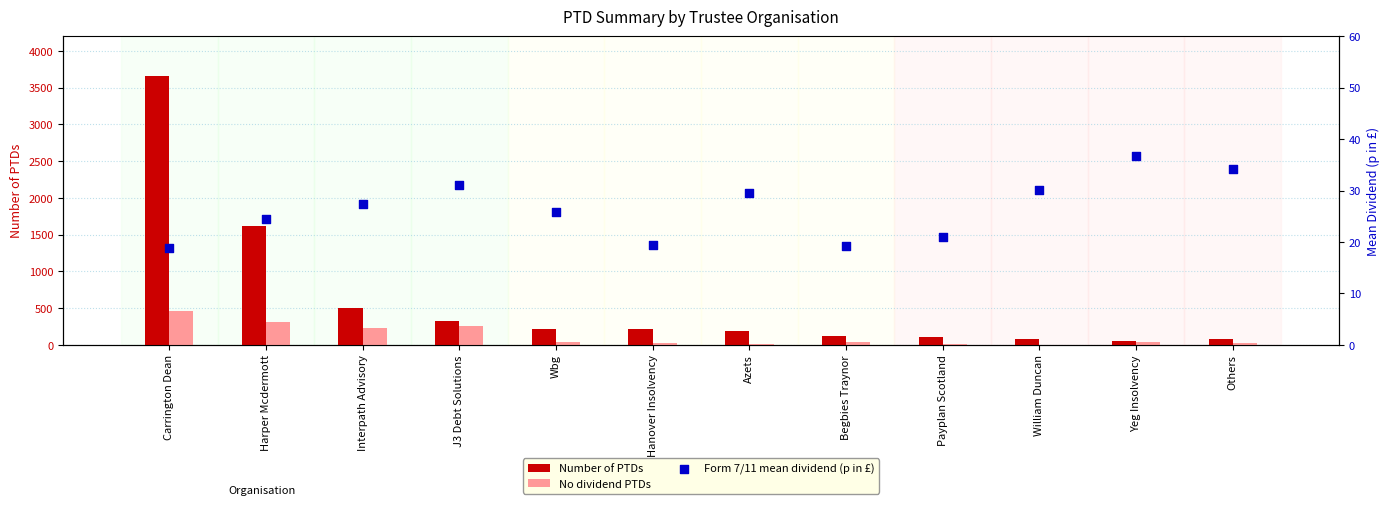

At how many categories does at least one series exceed 14?

12